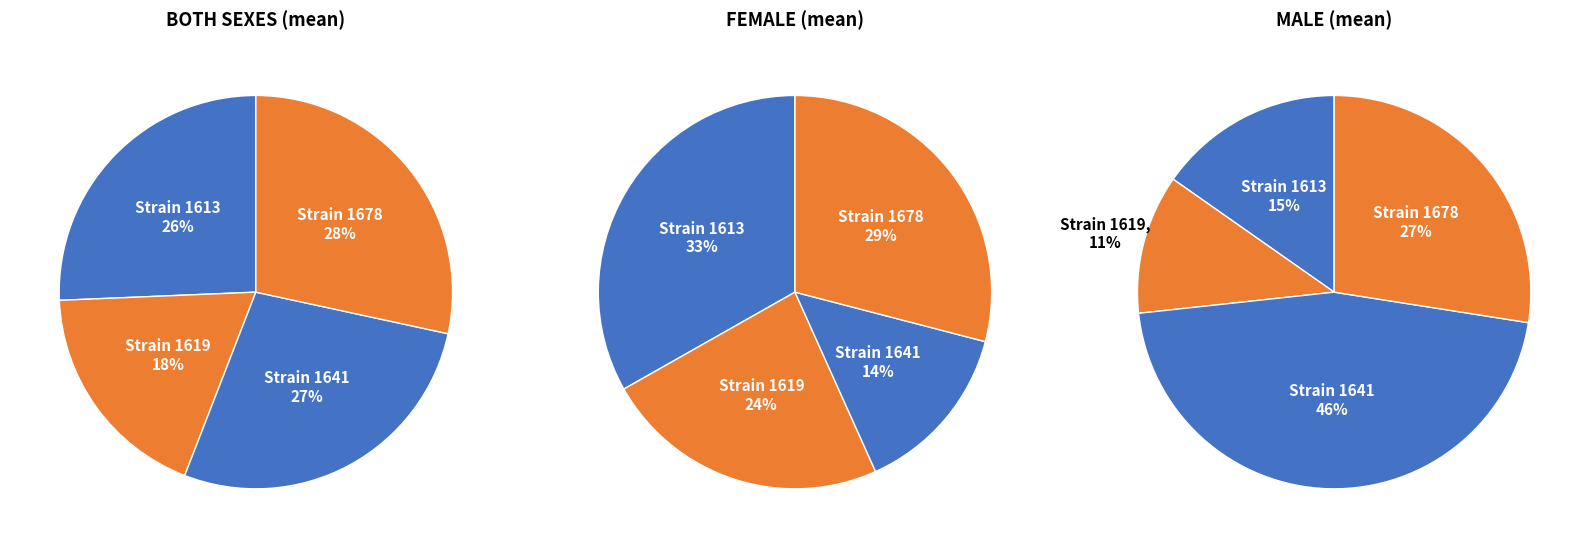

To the nearest percent, what percentage of the pie is 1641?

14%